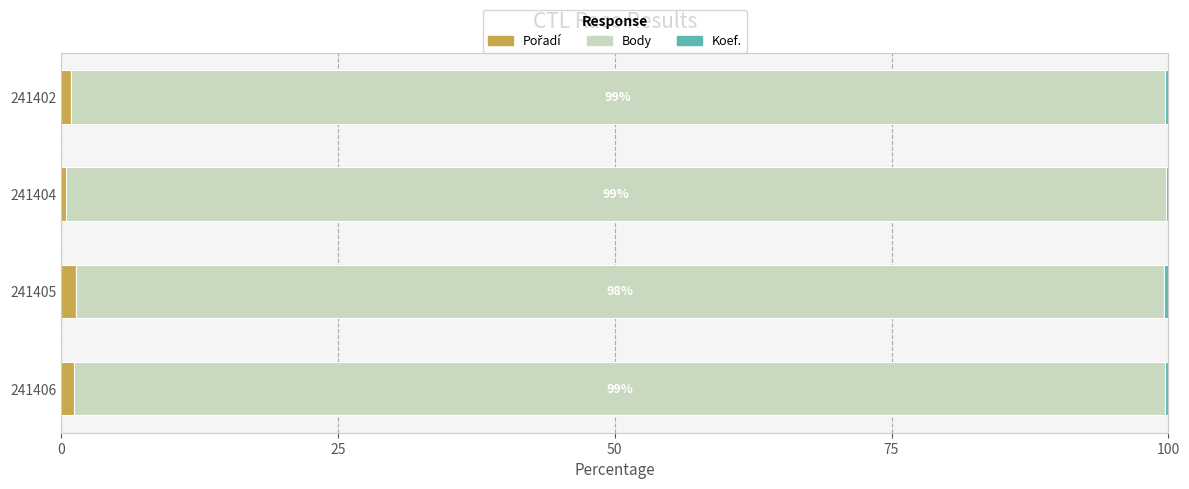

How many series are shown in this chart?

3